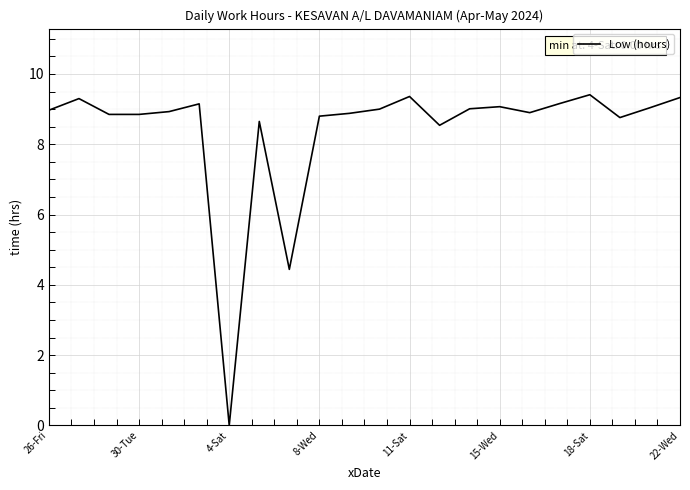

What is the greatest value displayed?

9.4